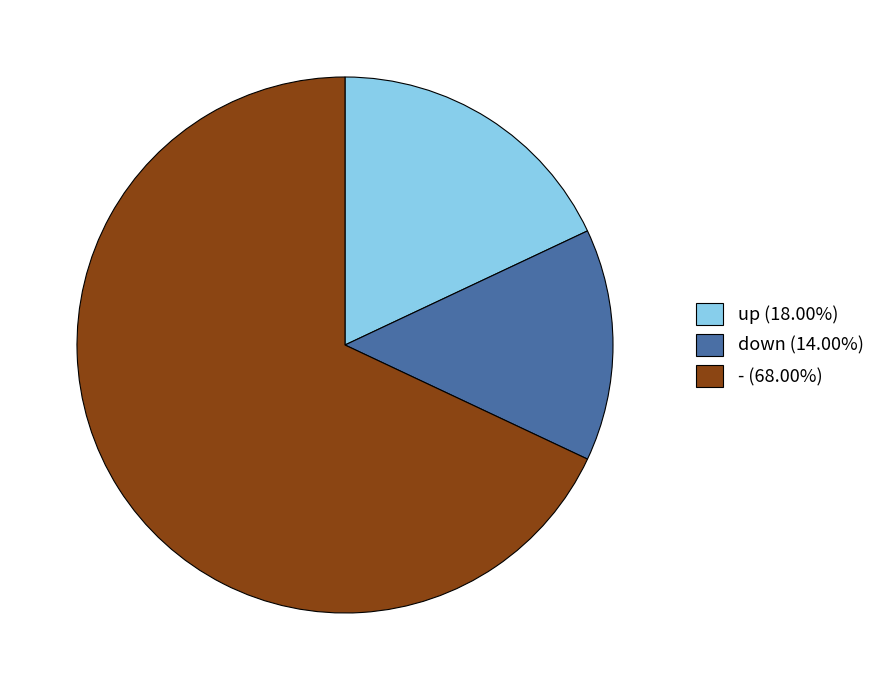

Count the number of slices in the pie.

3